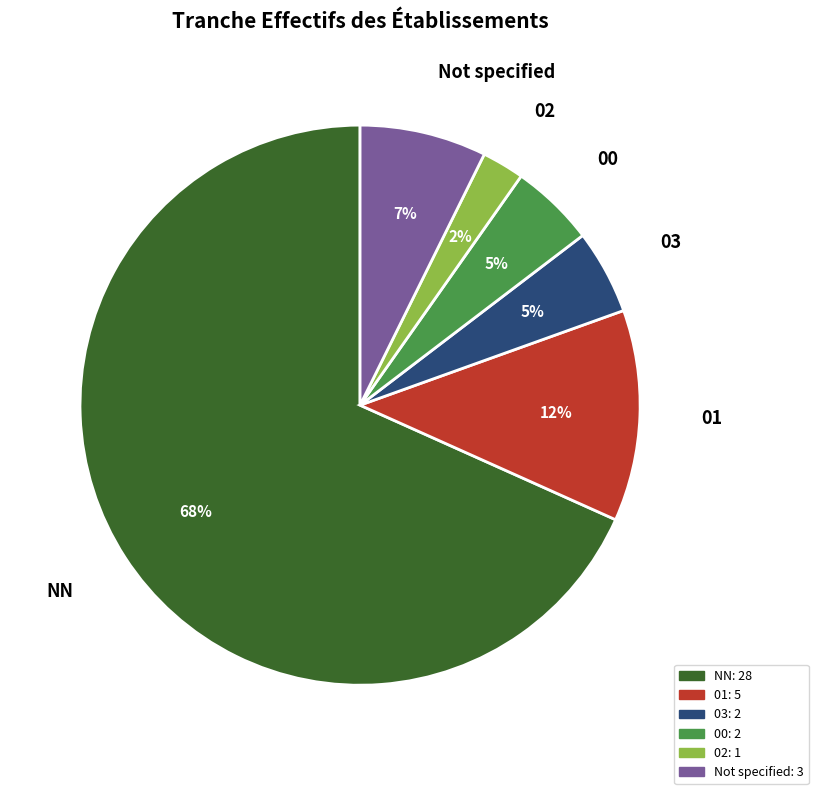

How many slices are in this pie chart?

6